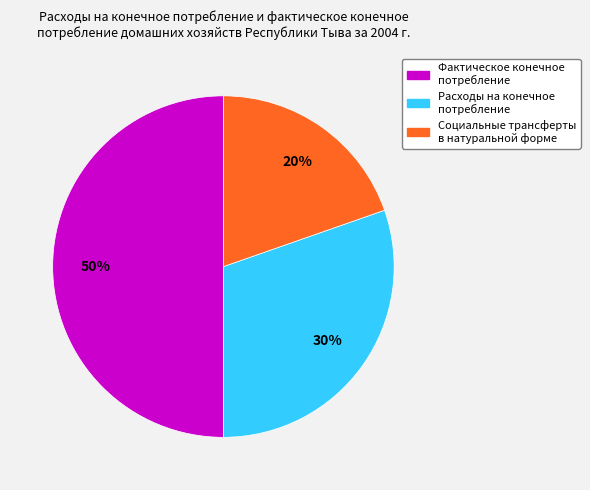

To the nearest percent, what portion does Расходы на конечное потребление represent?

30%